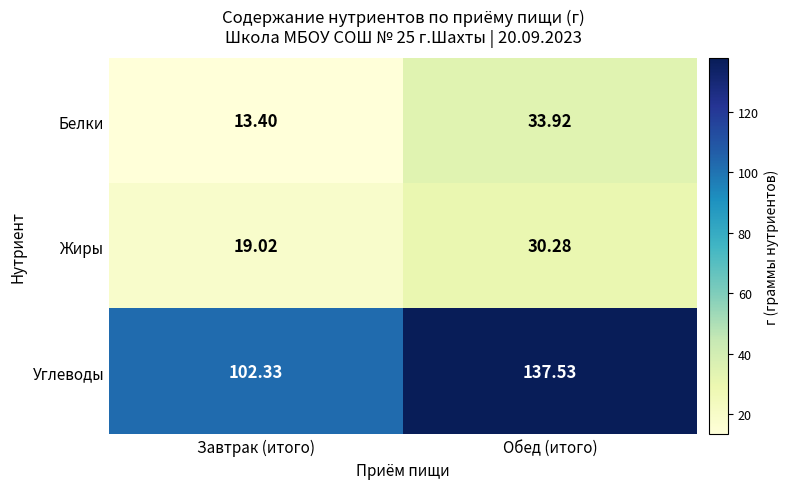

Rank the categories by Жиры value from highest to lowest.

Обед (итого), Завтрак (итого)